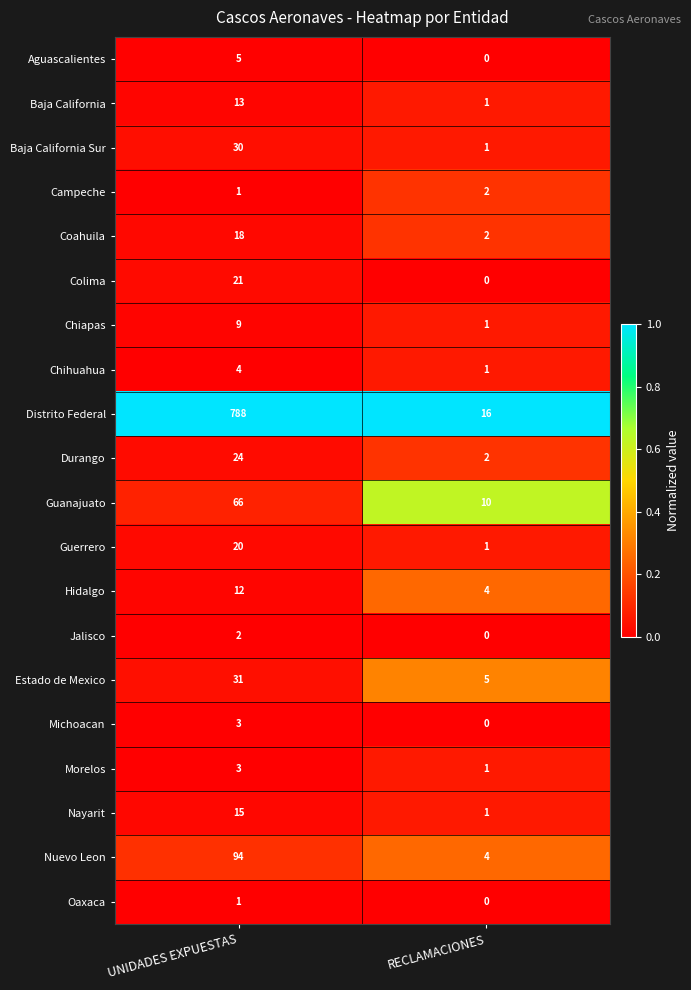

The Chihuahua series shows 4 at UNIDADES EXPUESTAS. True or false?

True